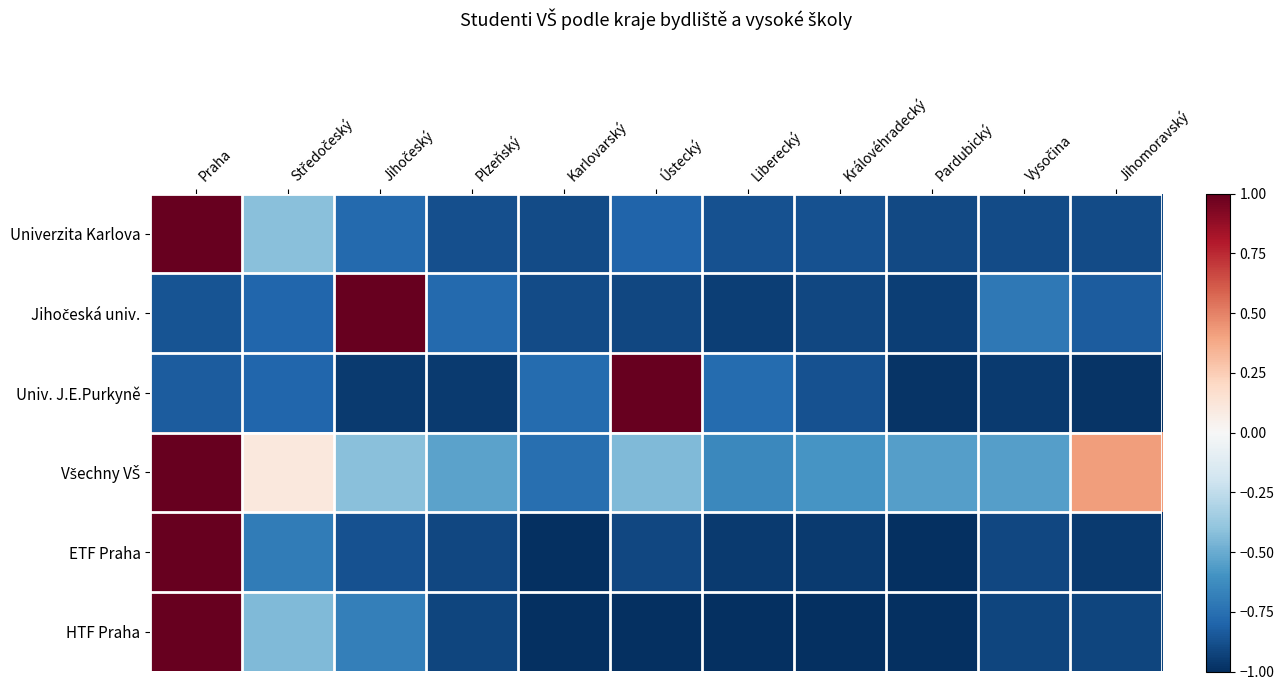

Between Jihočeský and Liberecký, which series saw the biggest shift?

Jihočeská univ.